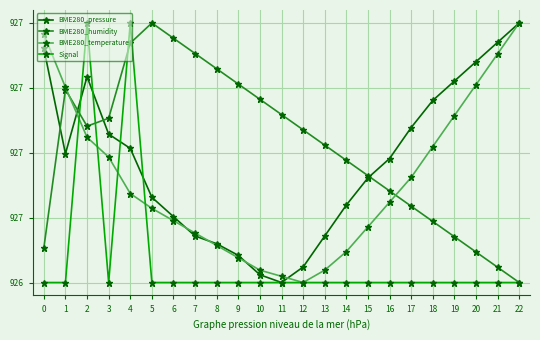

How many interior local valleys does the Signal series have?

1